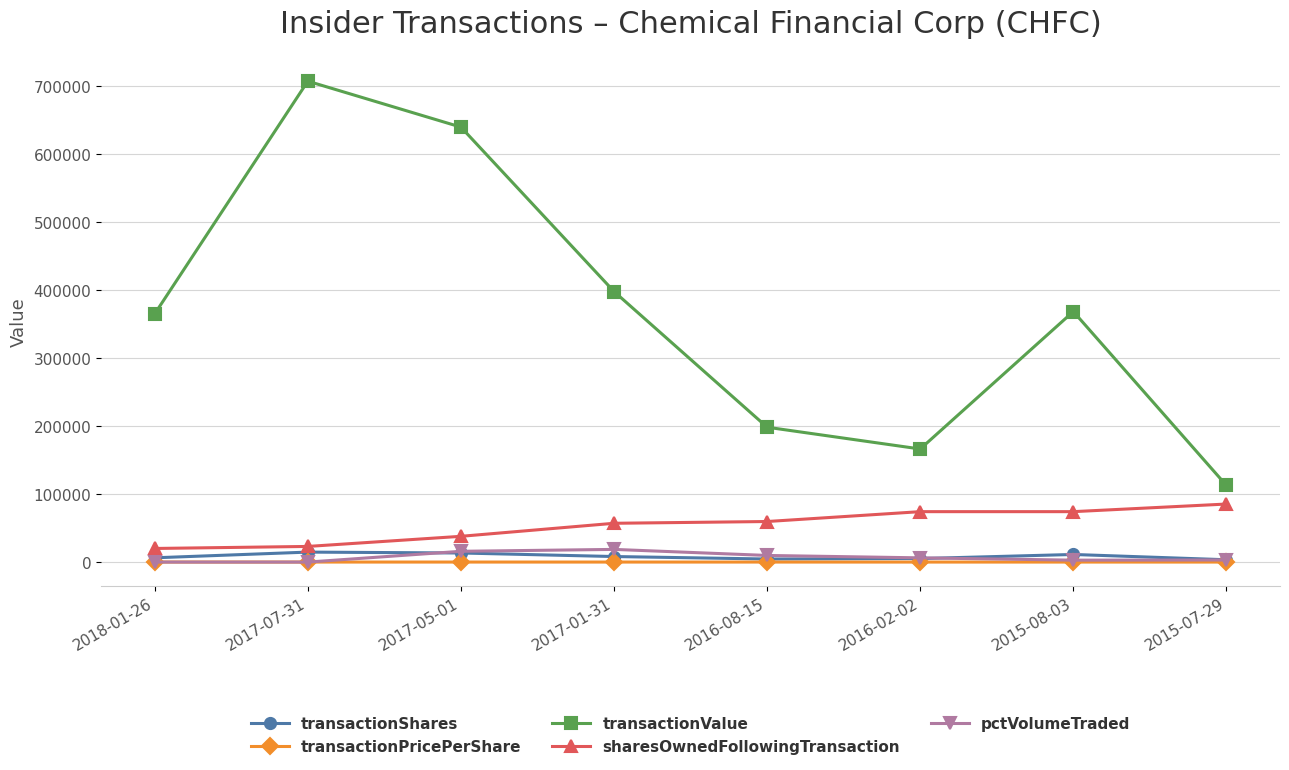

What is the sum of all sharesOwnedFollowingTransaction values?

430927.0